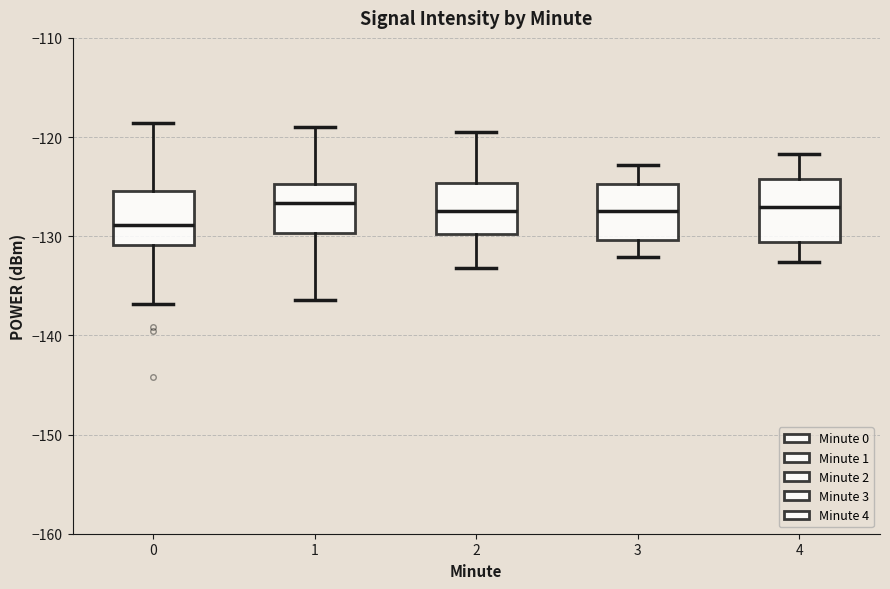

Reading left to right, read every box against the y-axis: the position of its median line, the range the box covers, and the ends of its whiskers. The values are not printed on the chart, so give them approximately, as read against the axis.

0: median -129, box -131 to -125, whiskers -137 to -119
1: median -127, box -130 to -125, whiskers -136 to -119
2: median -127, box -130 to -125, whiskers -133 to -119
3: median -127, box -130 to -125, whiskers -132 to -123
4: median -127, box -131 to -124, whiskers -133 to -122